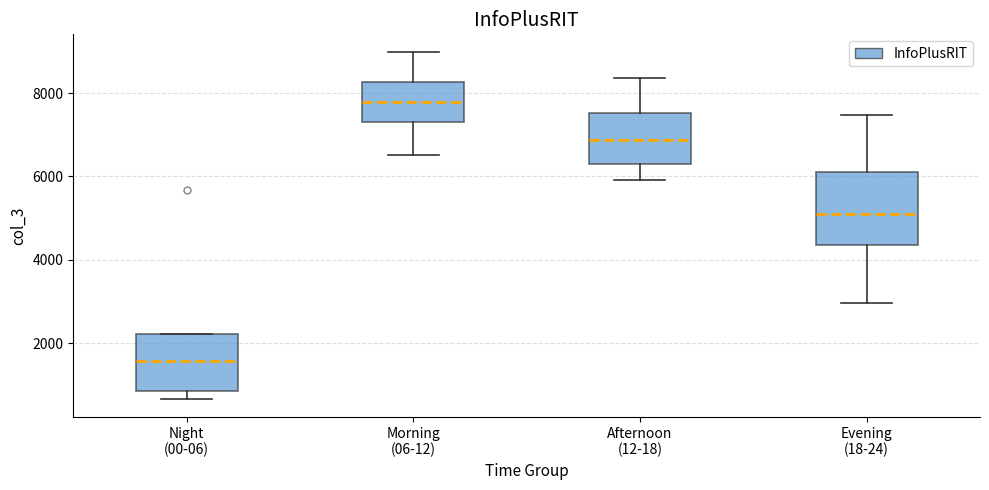

Comparing the boxes themselves (not the whiskers), which one is the tallest?

Evening (18-24)